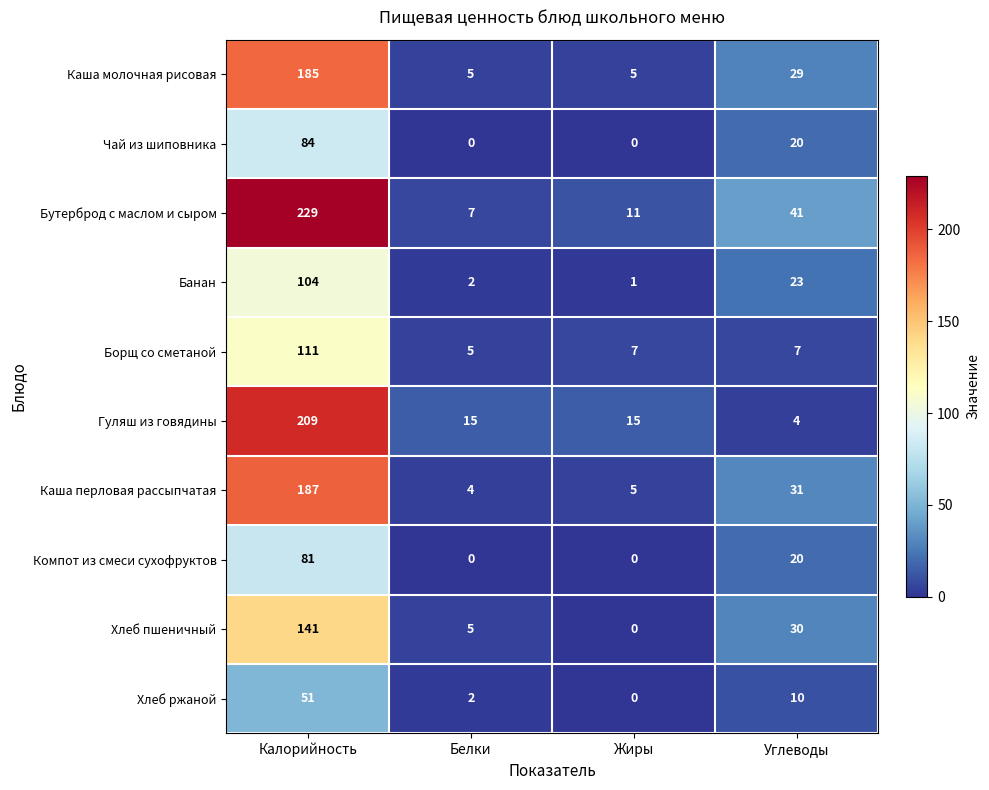

What is the maximum value shown in the chart?

229